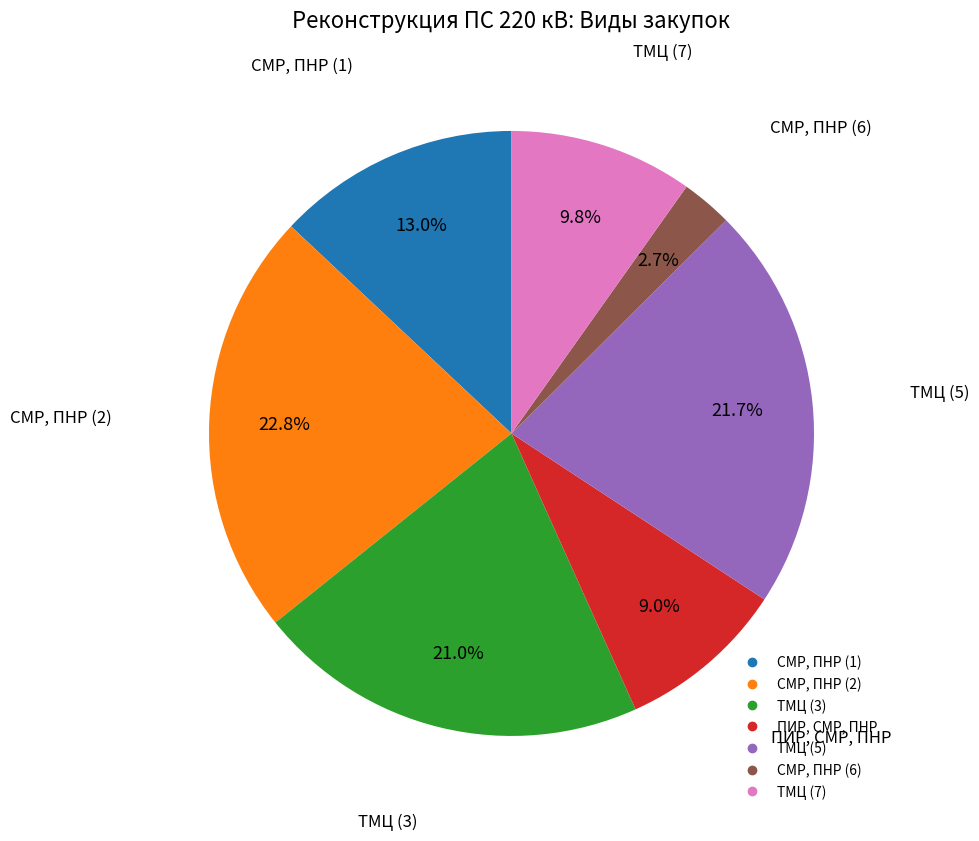

To the nearest percent, what percentage of the pie is СМР, ПНР (6)?

3%